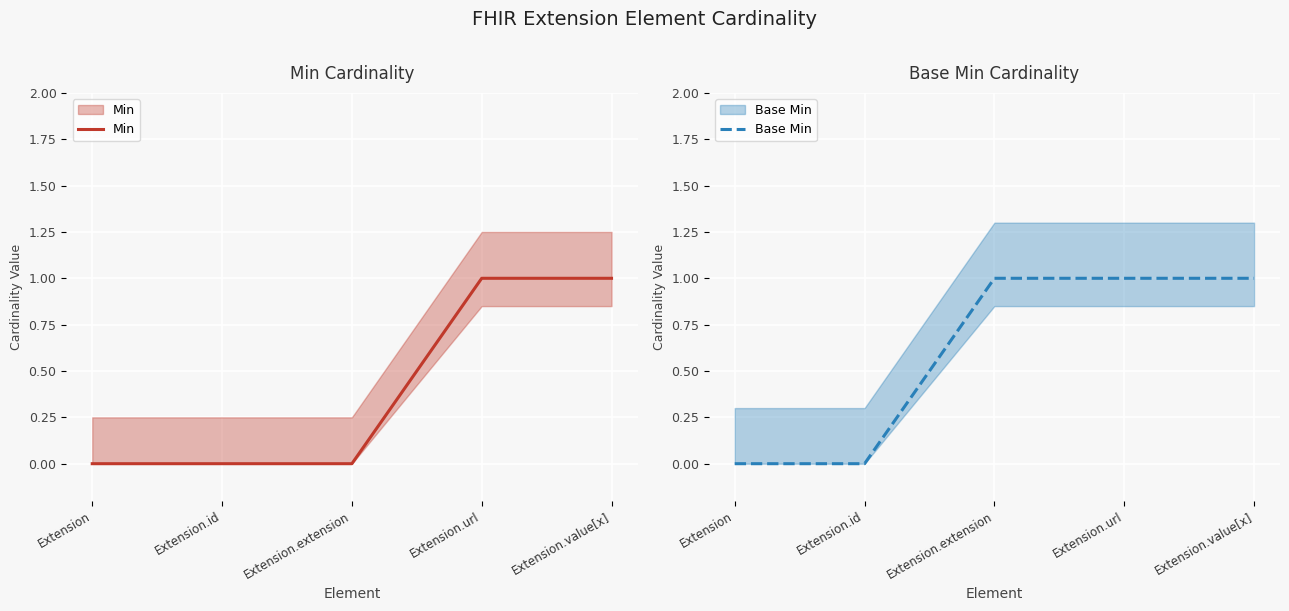

True or false: Base Min and Min cross at least once.

False